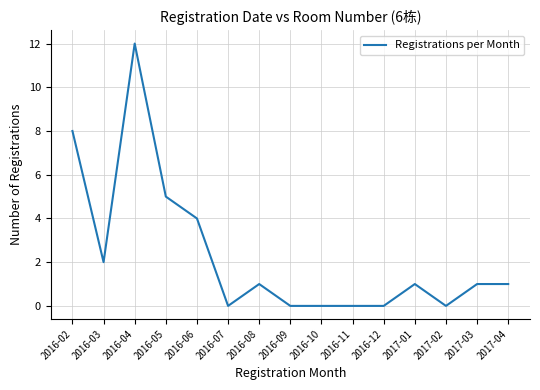

Which label corresponds to the largest value in the chart?

2016-04